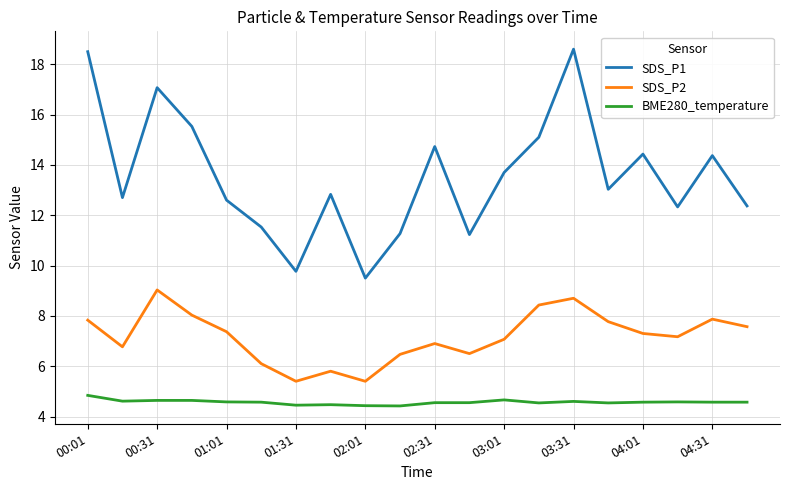

What is the minimum value shown in the chart?

4.4